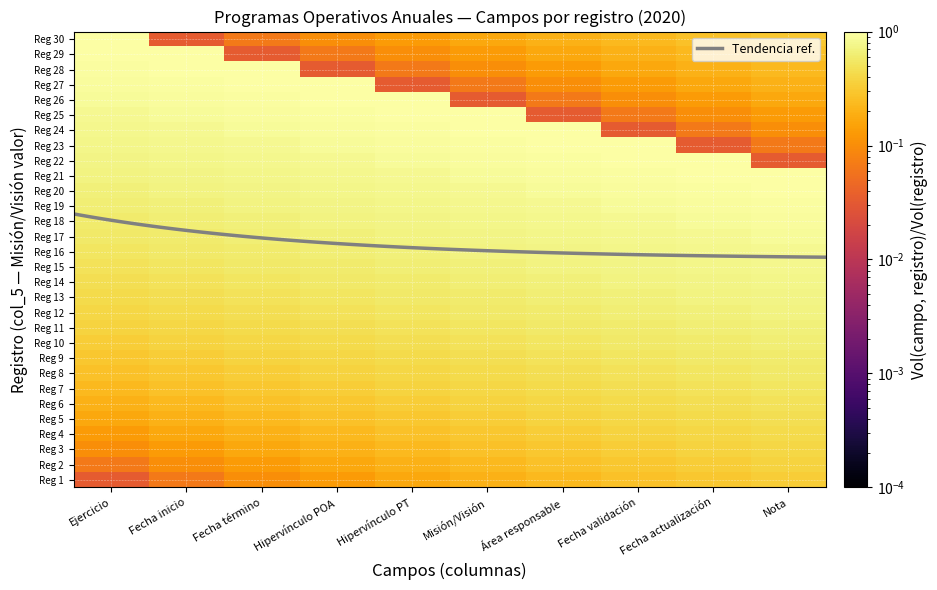

Reading left to right, what are all the values shown in this chart?

1: 0.0	0.1	0.1	0.1	0.2	0.2	0.2	0.3	0.3	0.3
2: 0.1	0.1	0.1	0.2	0.2	0.2	0.3	0.3	0.3	0.4
3: 0.1	0.1	0.2	0.2	0.2	0.3	0.3	0.3	0.4	0.4
4: 0.1	0.2	0.2	0.2	0.3	0.3	0.3	0.4	0.4	0.4
5: 0.2	0.2	0.2	0.3	0.3	0.3	0.4	0.4	0.4	0.5
6: 0.2	0.2	0.3	0.3	0.3	0.4	0.4	0.4	0.5	0.5
7: 0.2	0.3	0.3	0.3	0.4	0.4	0.4	0.5	0.5	0.5
8: 0.3	0.3	0.3	0.4	0.4	0.4	0.5	0.5	0.5	0.6
9: 0.3	0.3	0.4	0.4	0.4	0.5	0.5	0.5	0.6	0.6
10: 0.4	0.4	0.4	0.5	0.5	0.5	0.6	0.6	0.6	0.7
11: 0.5	0.5	0.5	0.6	0.6	0.6	0.7	0.7	0.7	0.8
12: 0.5	0.6	0.6	0.6	0.7	0.7	0.7	0.8	0.8	0.8
13: 0.6	0.6	0.7	0.7	0.7	0.8	0.8	0.8	0.9	0.9
14: 0.7	0.7	0.7	0.8	0.8	0.8	0.9	0.9	0.9	1.0
15: 0.3	0.4	0.4	0.4	0.5	0.5	0.5	0.6	0.6	0.6
16: 0.4	0.4	0.5	0.5	0.5	0.6	0.6	0.6	0.7	0.7
17: 0.4	0.5	0.5	0.5	0.6	0.6	0.6	0.7	0.7	0.7
18: 0.5	0.5	0.6	0.6	0.6	0.7	0.7	0.7	0.8	0.8
19: 0.6	0.6	0.6	0.7	0.7	0.7	0.8	0.8	0.8	0.9
20: 0.6	0.7	0.7	0.7	0.8	0.8	0.8	0.9	0.9	0.9
21: 0.7	0.7	0.8	0.8	0.8	0.9	0.9	0.9	1.0	1.0
22: 0.7	0.8	0.8	0.8	0.9	0.9	0.9	1.0	1.0	0.0
23: 0.8	0.8	0.8	0.9	0.9	0.9	1.0	1.0	0.0	0.1
24: 0.8	0.8	0.9	0.9	0.9	1.0	1.0	0.0	0.1	0.1
25: 0.8	0.9	0.9	0.9	1.0	1.0	0.0	0.1	0.1	0.1
26: 0.9	0.9	0.9	1.0	1.0	0.0	0.1	0.1	0.1	0.2
27: 0.9	0.9	1.0	1.0	0.0	0.1	0.1	0.1	0.2	0.2
28: 0.9	1.0	1.0	0.0	0.1	0.1	0.1	0.2	0.2	0.2
29: 1.0	1.0	0.0	0.1	0.1	0.1	0.2	0.2	0.2	0.3
30: 1.0	0.0	0.1	0.1	0.1	0.2	0.2	0.2	0.3	0.3